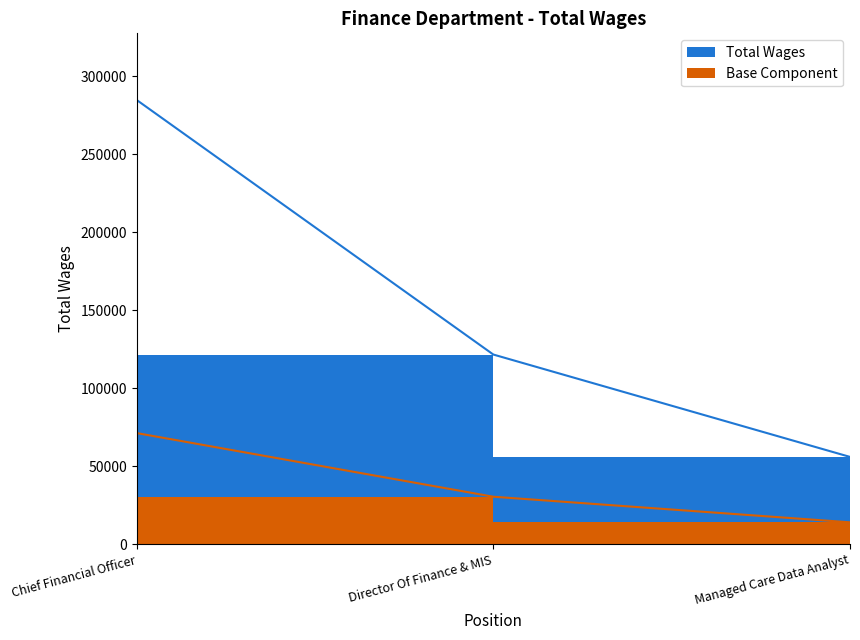

Which label corresponds to the smallest value in the chart?

Managed Care Data Analyst